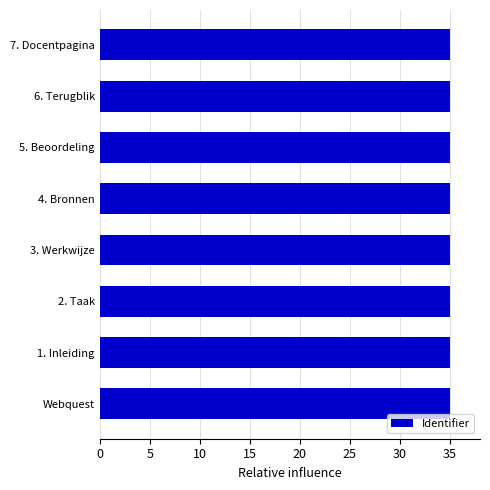

Reading top to bottom, what are all the values shown in this chart?

7. Docentpagina=35.0	6. Terugblik=35.0	5. Beoordeling=35.0	4. Bronnen=35.0	3. Werkwijze=35.0	2. Taak=35.0	1. Inleiding=35.0	Webquest=35.0